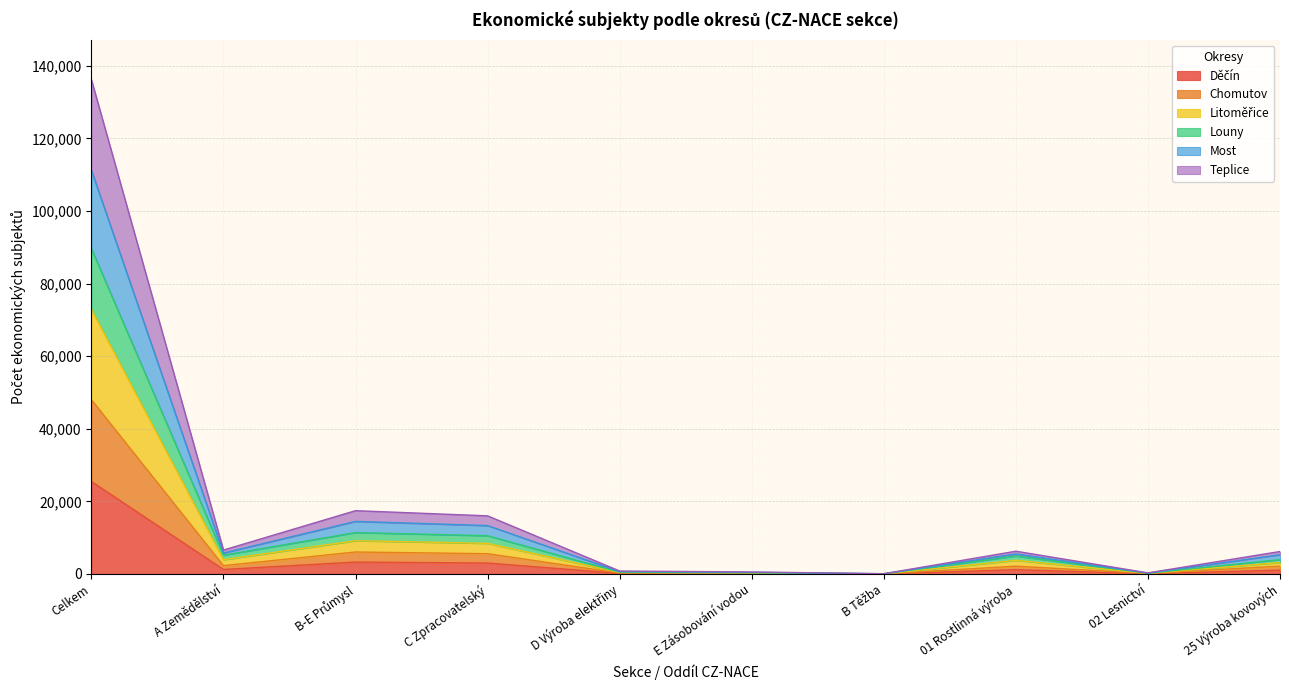

At which category is the sum across all series the highest?

Celkem